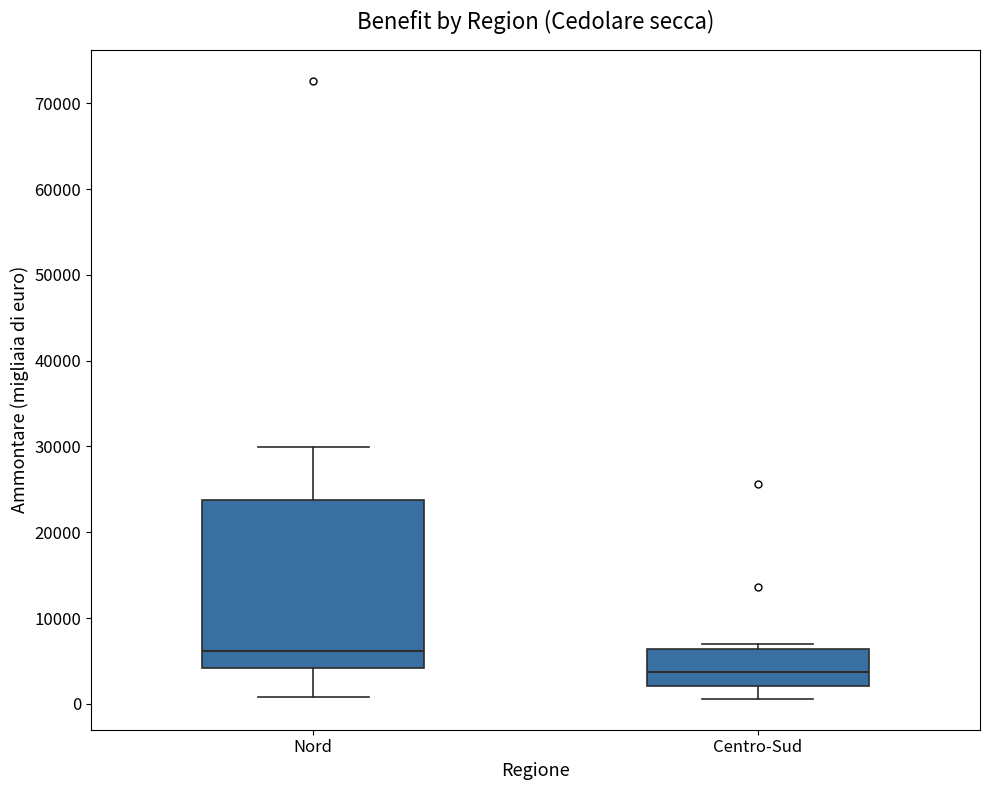

Which box's median line is the lowest?

Centro-Sud